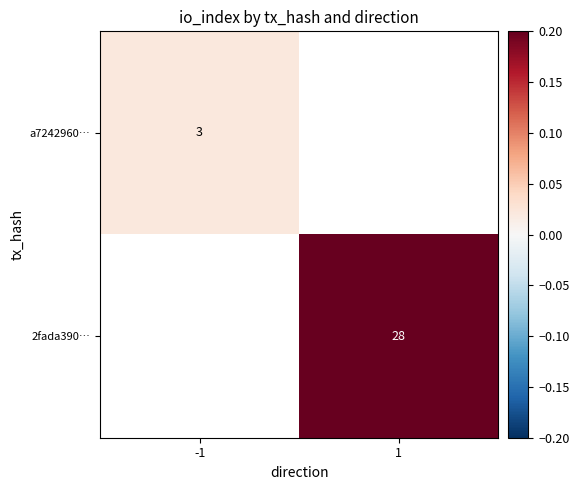

Is the value of a7242960… at -1 greater than the value of 2fada390… at 1?

No